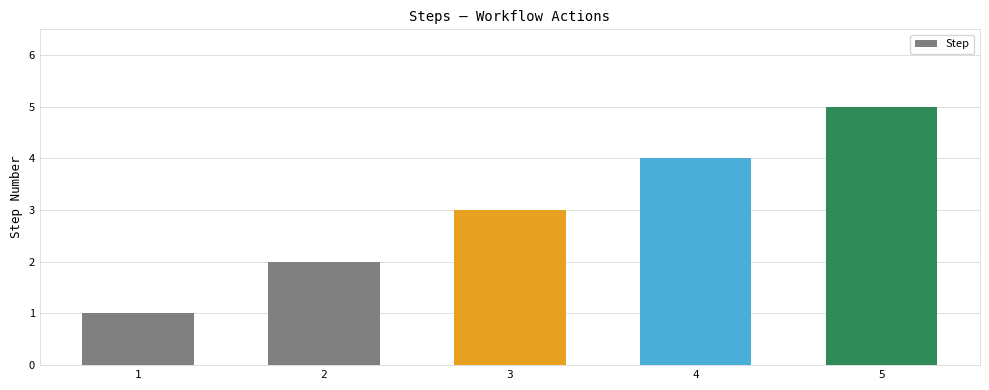

List the labels in order of value, smallest first.

1, 2, 3, 4, 5